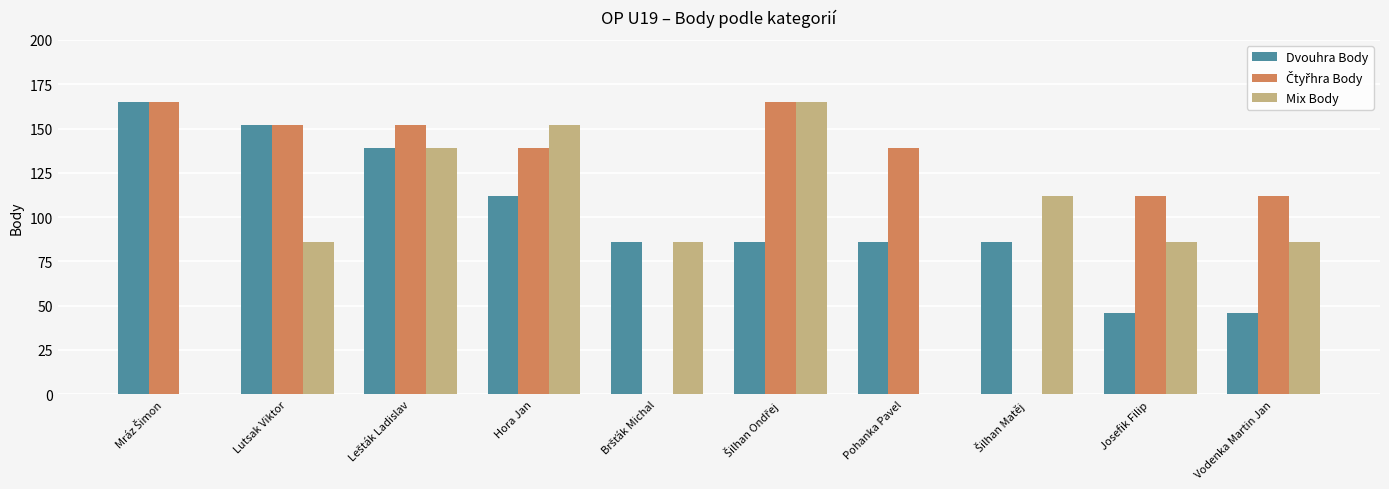

At which label is Dvouhra Body closest to 105?

Hora Jan